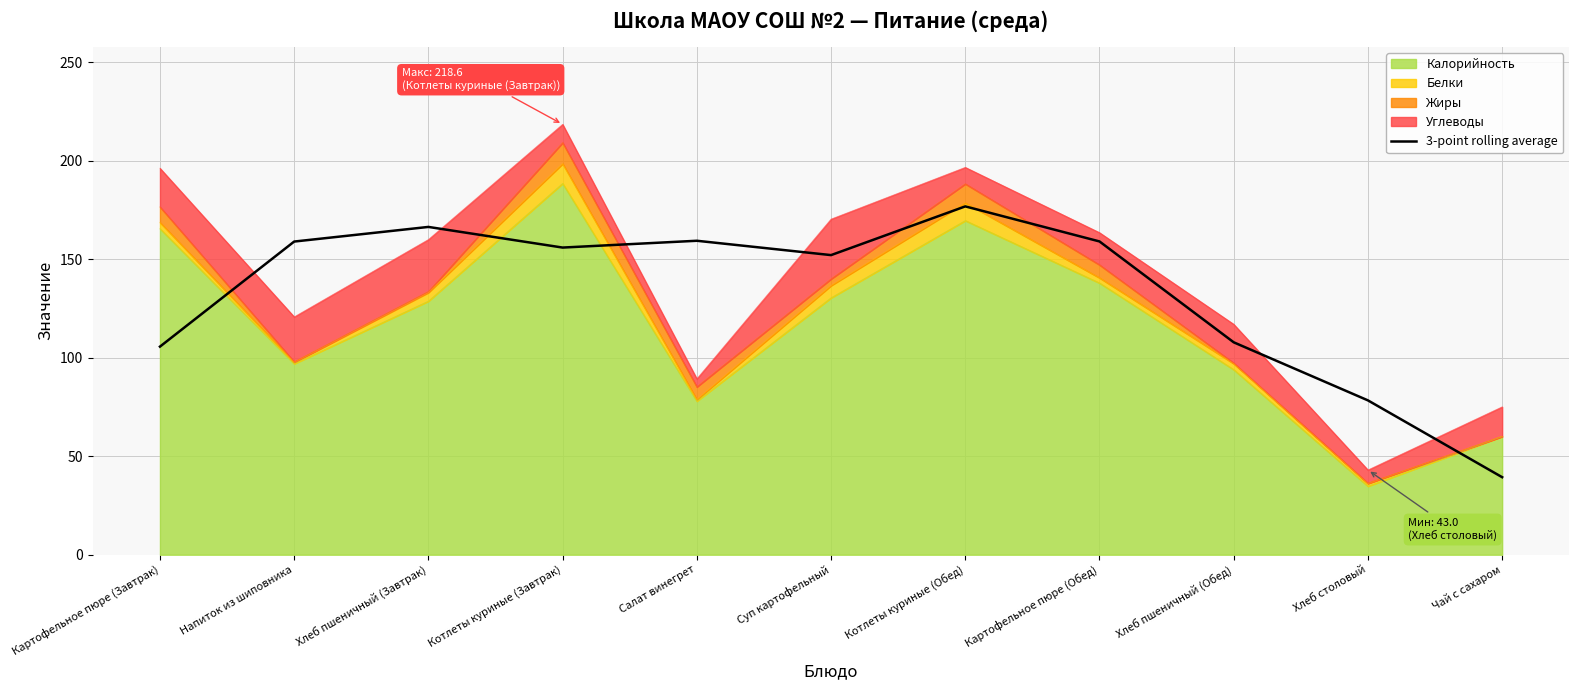

What is the label of the 9th point from the right?

Хлеб пшеничный (Завтрак)